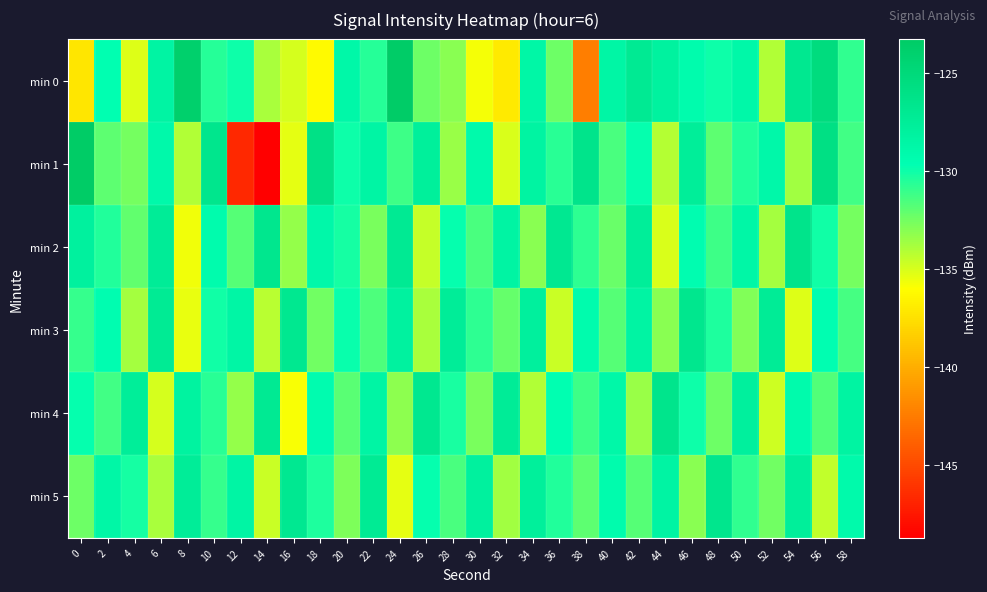

What is the greatest value displayed?

-123.3